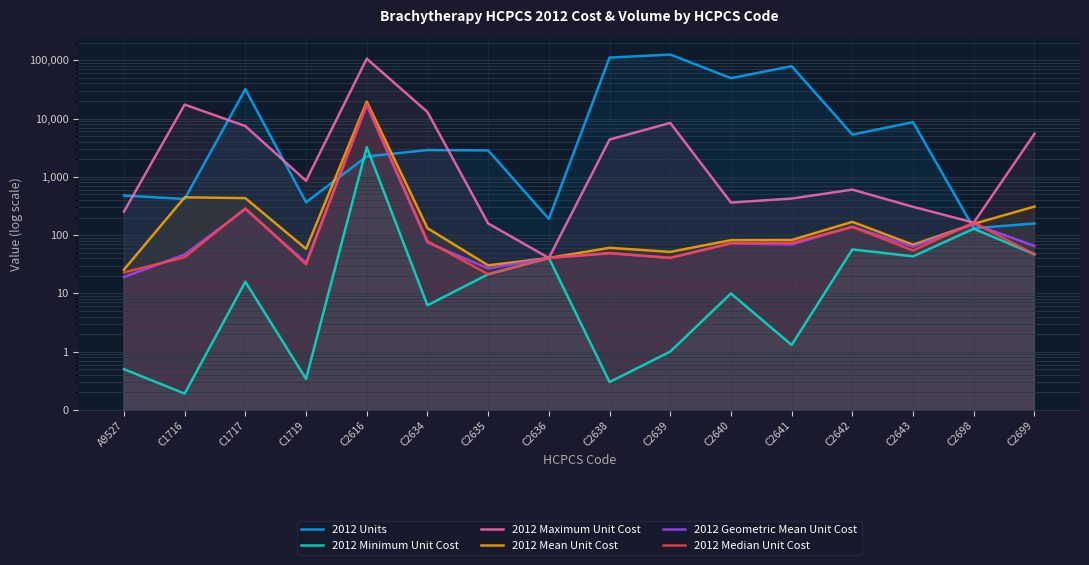

Between which two adjacent categories do 2012 Units and 2012 Geometric Mean Unit Cost first intersect?

C1719 and C2616